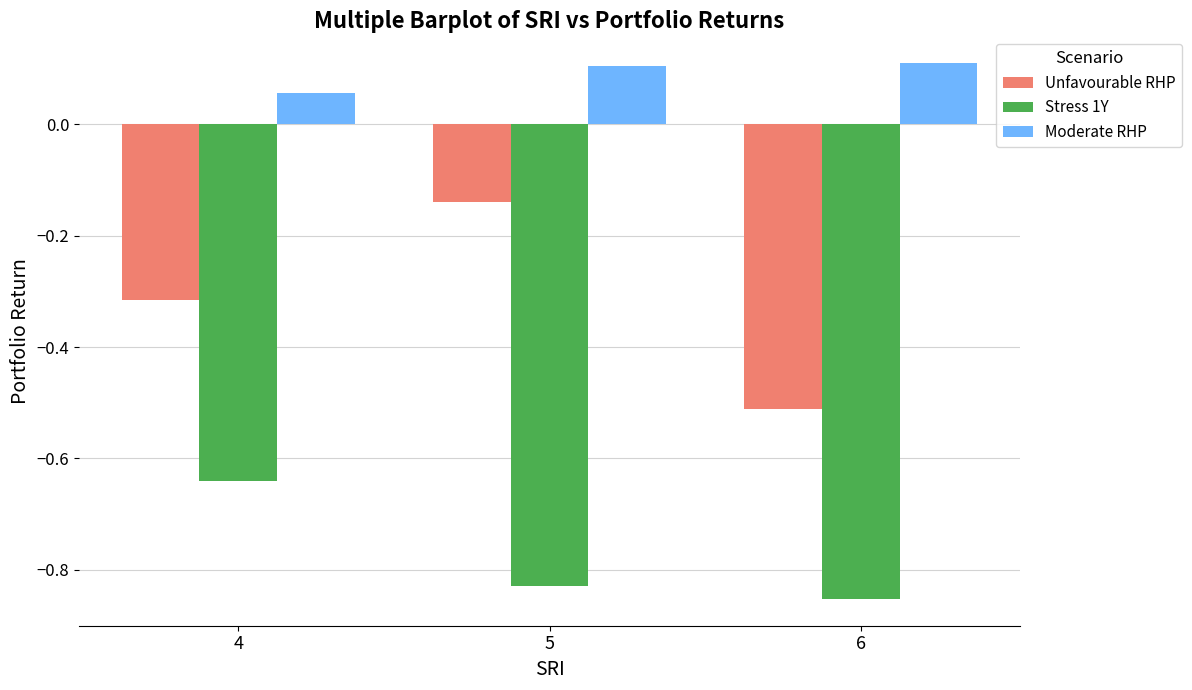

Which series has the largest total across all categories?

Moderate RHP